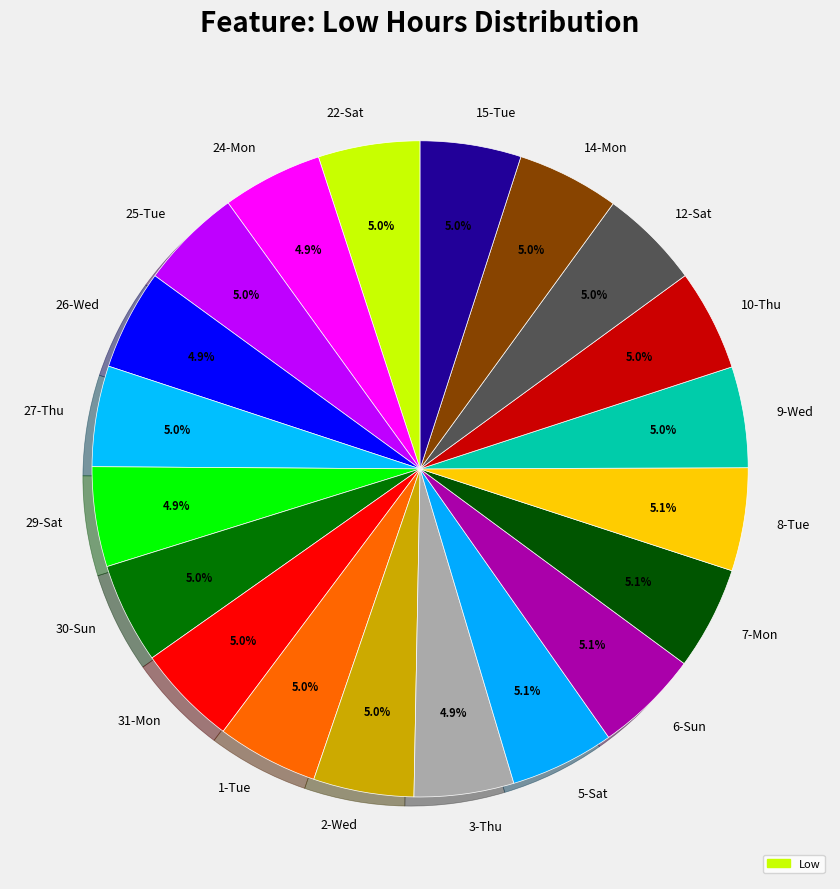

What percentage is the 24-Mon slice, to the nearest percent?

5%